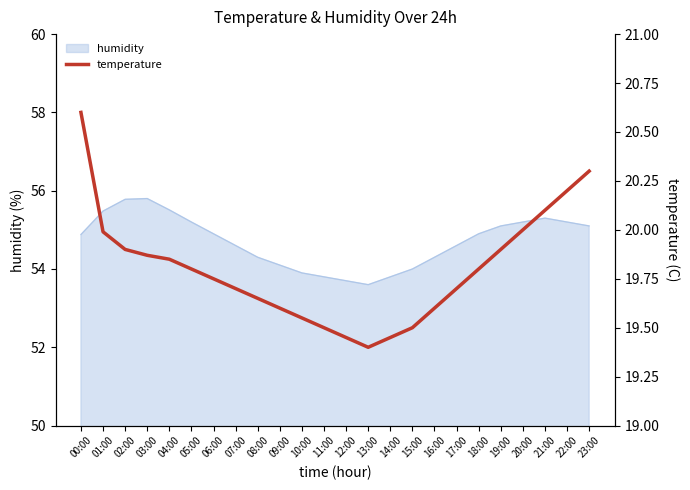

The humidity series shows 30.6 at 17:00. True or false?

False